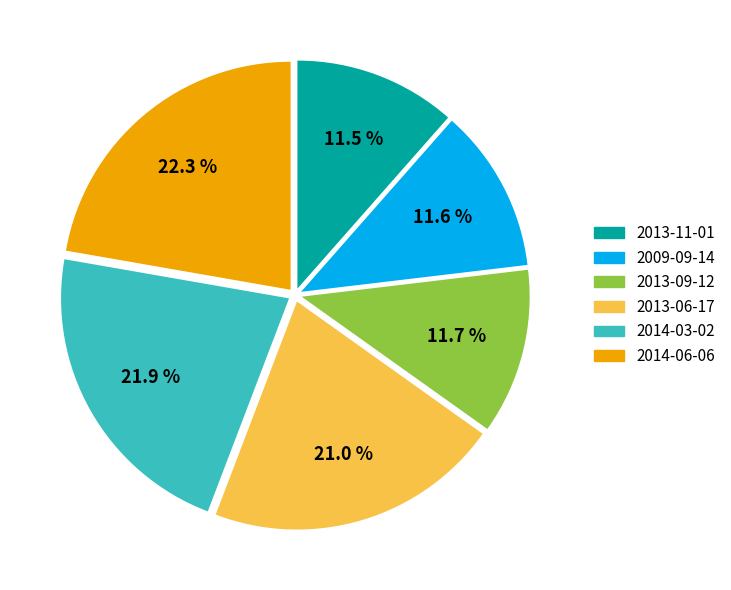

Combined, do 2013-06-17 and 2013-09-12 account for over 50%?

No